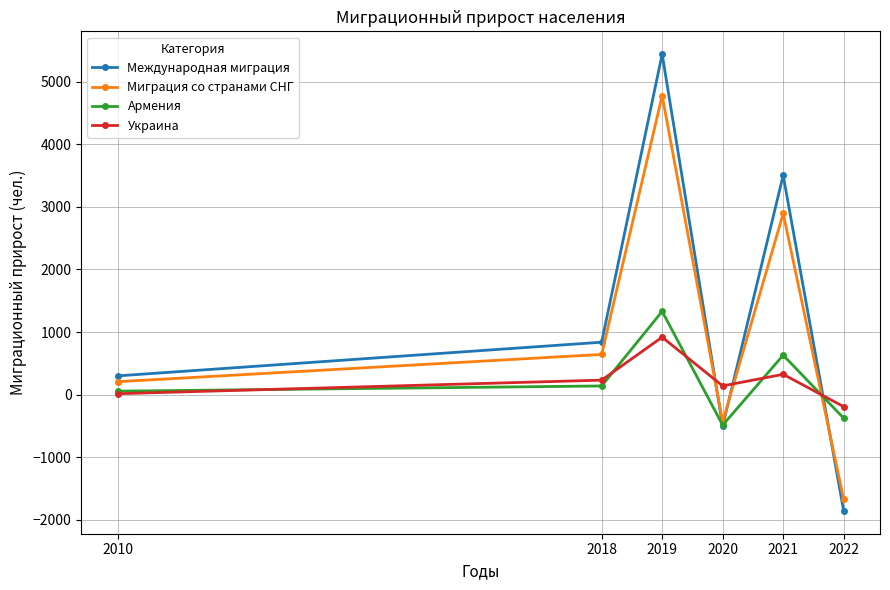

Which category has the lowest value in the Международная миграция series?

2022